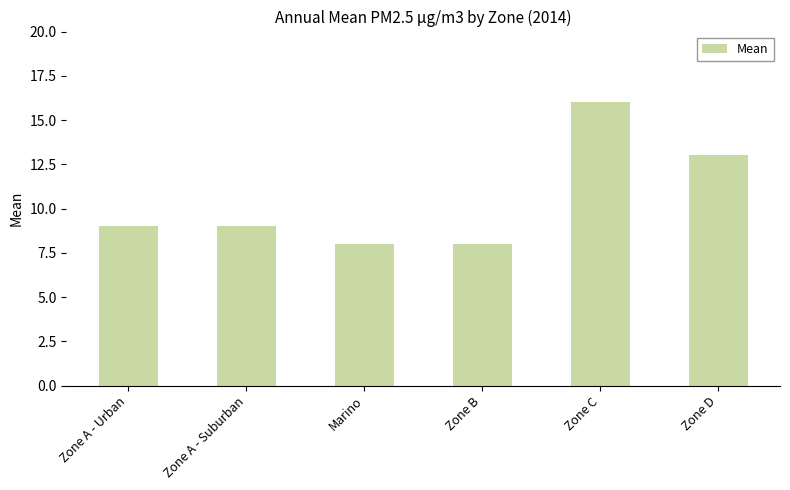

At which label is the value closest to 12?

Zone D